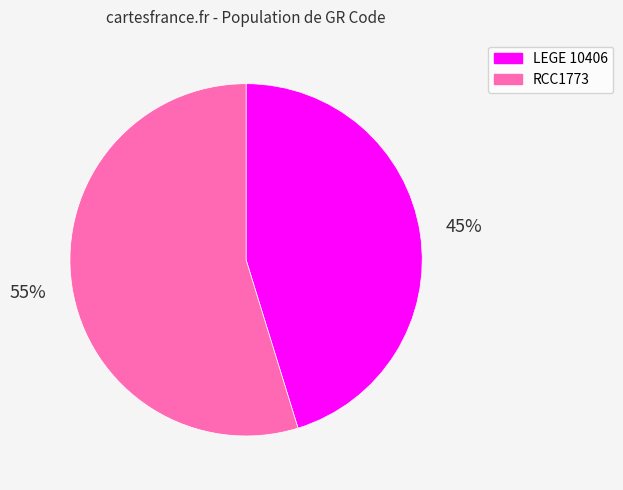

What is the largest slice in the pie chart?

RCC1773